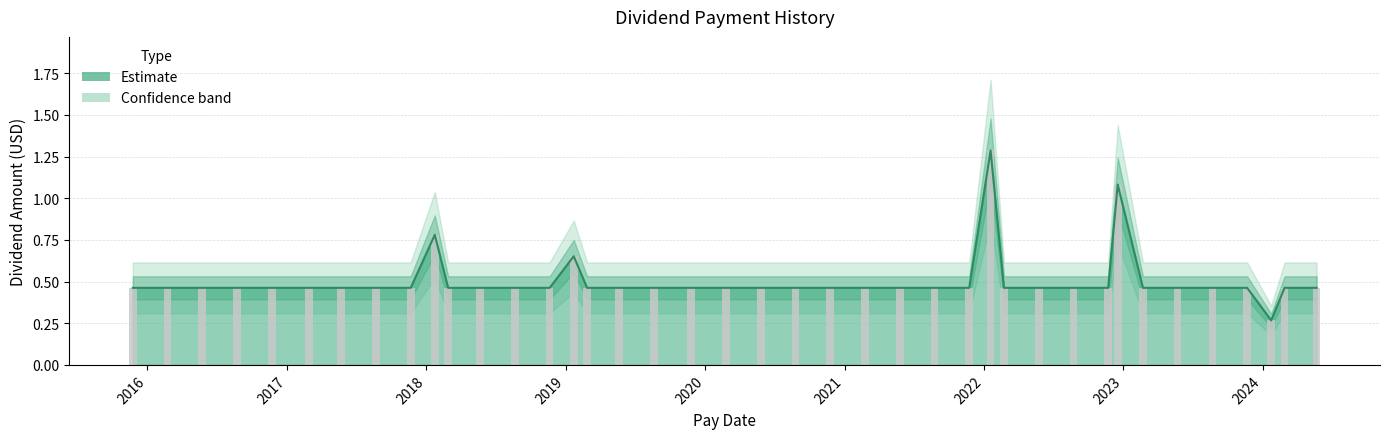

List the labels in order of value, smallest first.

2024-01-23, 2024-05-21, 2024-02-27, 2023-11-21, 2023-08-22, 2023-05-23, 2023-02-21, 2022-11-22, 2022-08-23, 2022-05-24, 2022-02-22, 2021-11-23, 2021-08-24, 2021-05-25, 2021-02-23, 2020-11-24, 2020-08-25, 2020-05-26, 2020-02-25, 2019-11-26, 2019-08-20, 2019-05-21, 2019-02-26, 2018-11-20, 2018-08-21, 2018-05-22, 2018-02-27, 2017-11-21, 2017-08-22, 2017-05-23, 2017-02-28, 2016-11-22, 2016-08-23, 2016-05-24, 2016-02-23, 2015-11-24, 2019-01-22, 2018-01-23, 2022-12-17, 2022-01-18